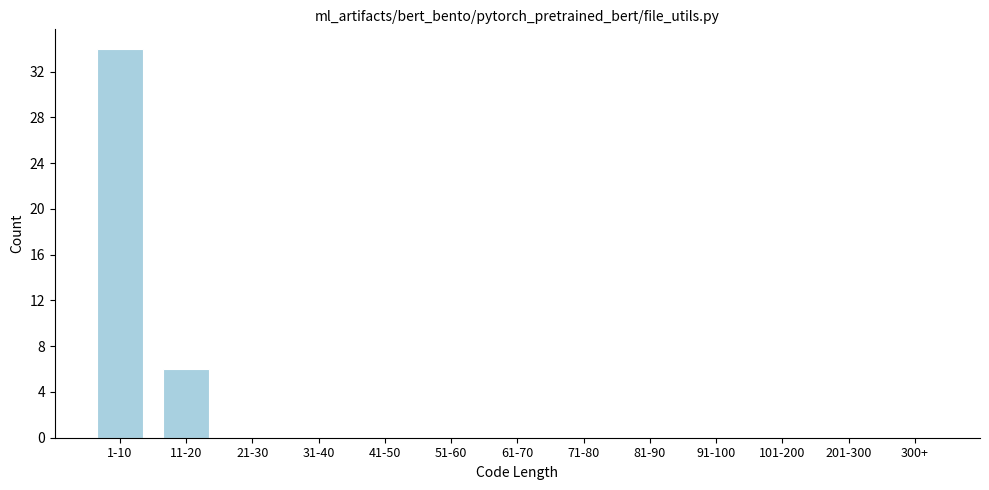

Reading left to right, extract all data points from this chart.

1-10=34	11-20=6	21-30=0	31-40=0	41-50=0	51-60=0	61-70=0	71-80=0	81-90=0	91-100=0	101-200=0	201-300=0	300+=0